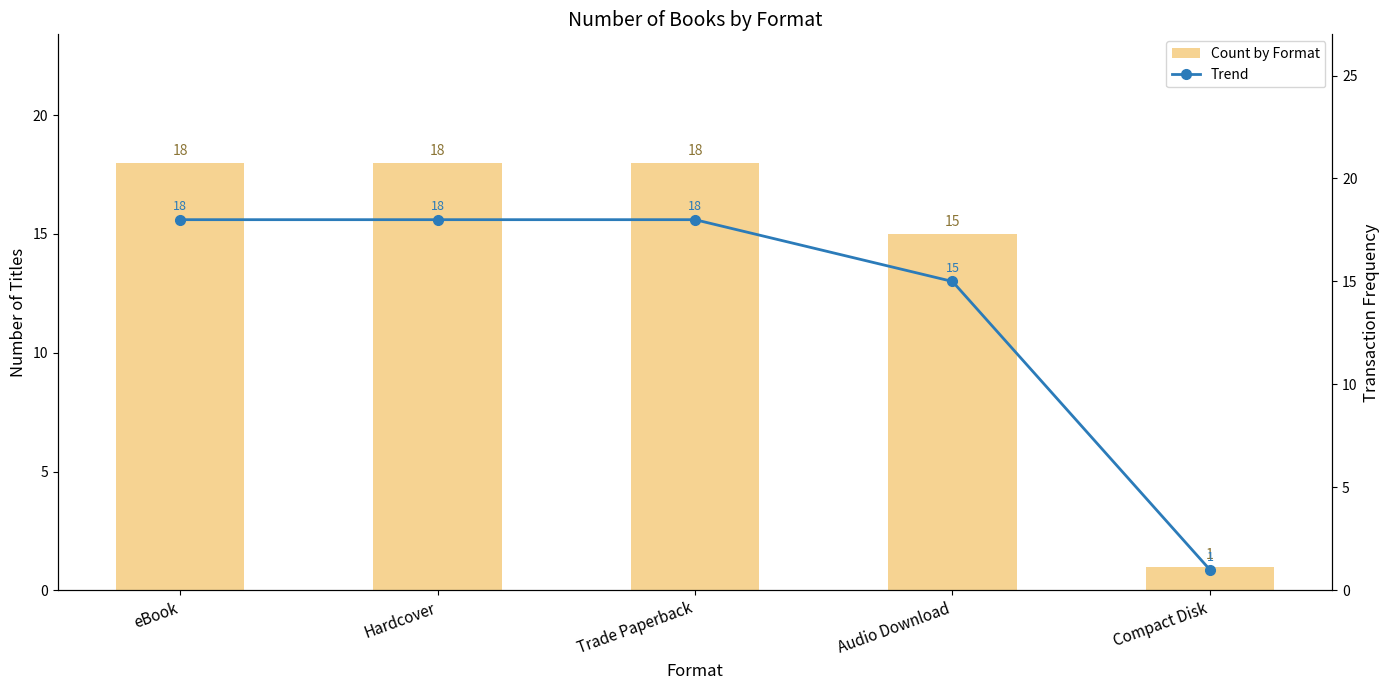

Reading left to right, transcribe all the data shown in this chart.

Count by Format: 18	18	18	15	1
Trend: 18	18	18	15	1